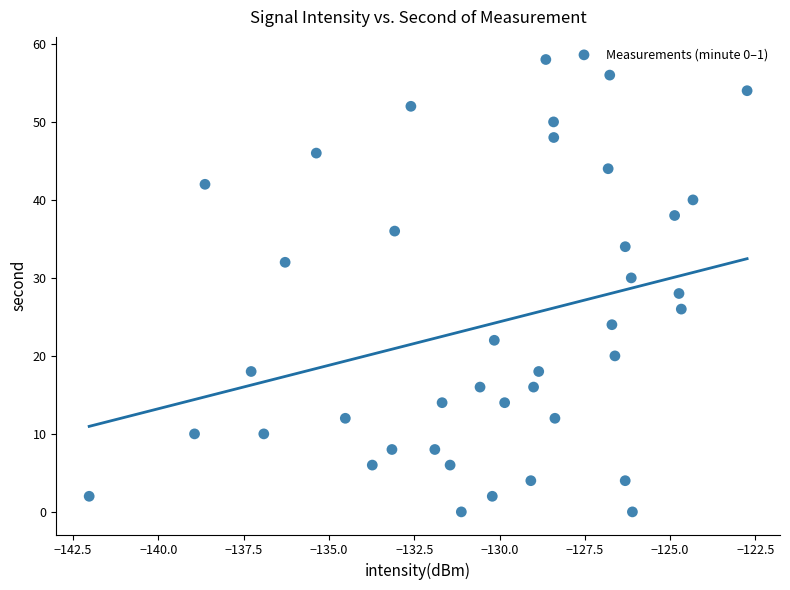

What is the range of Y values (max minus min)?

58